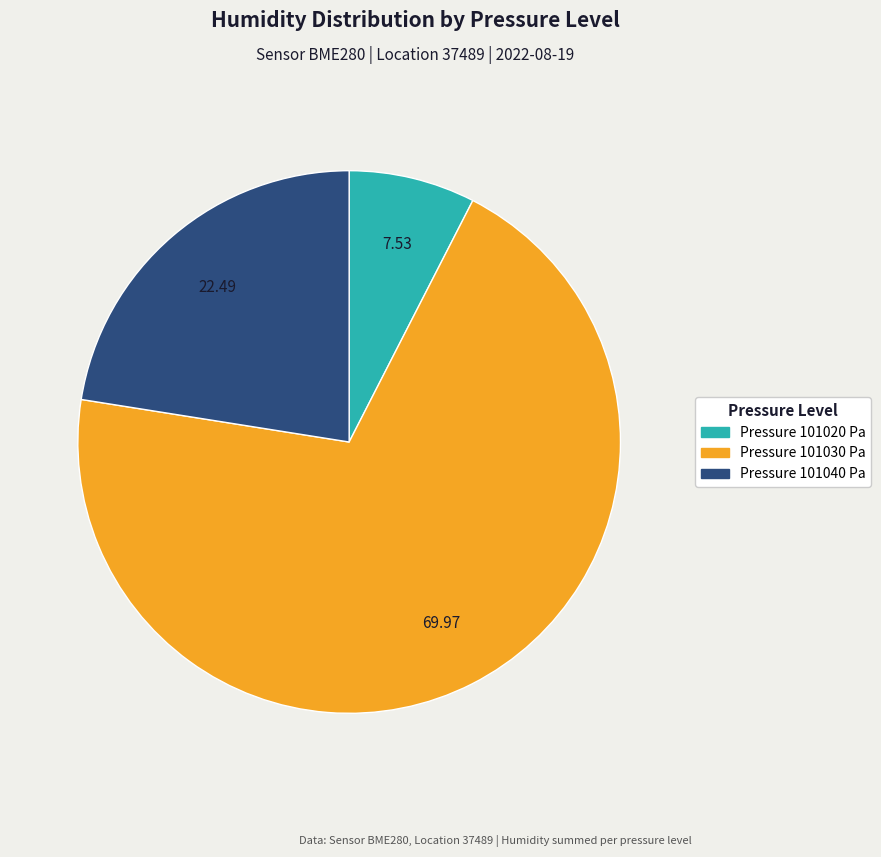

Does any single category account for the majority?

Yes